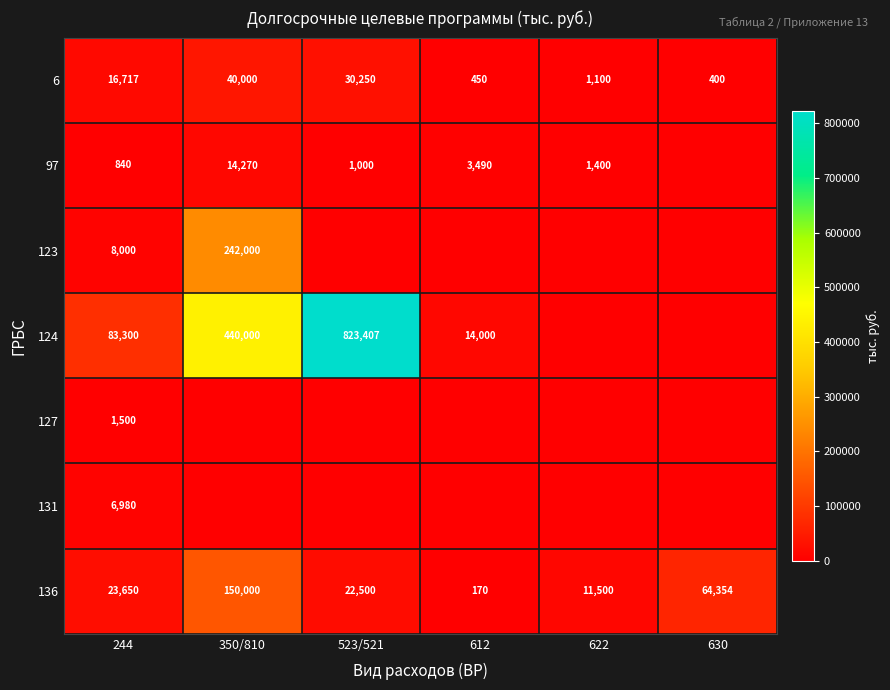

What is the highest value of the 6 series?

40000